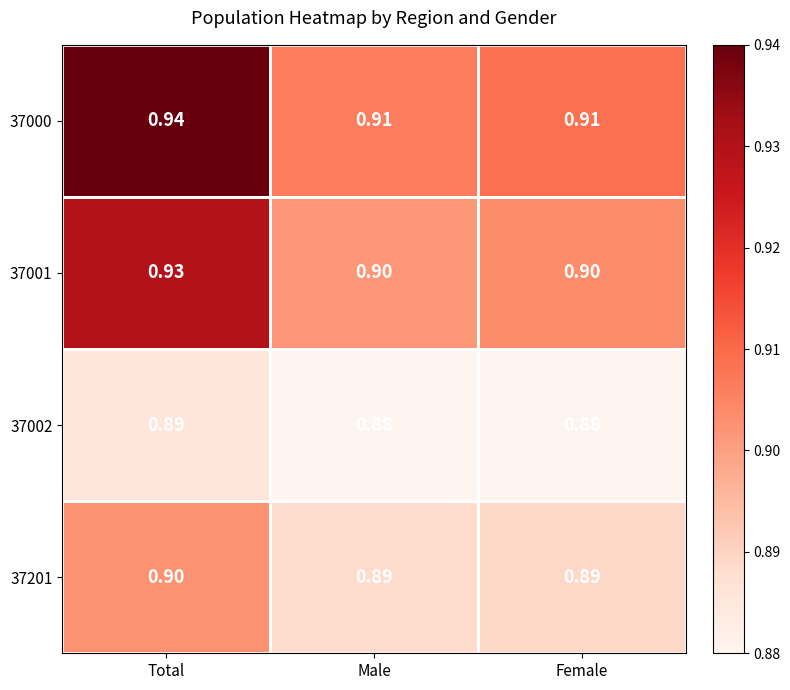

At which category is the sum across all series the highest?

Total